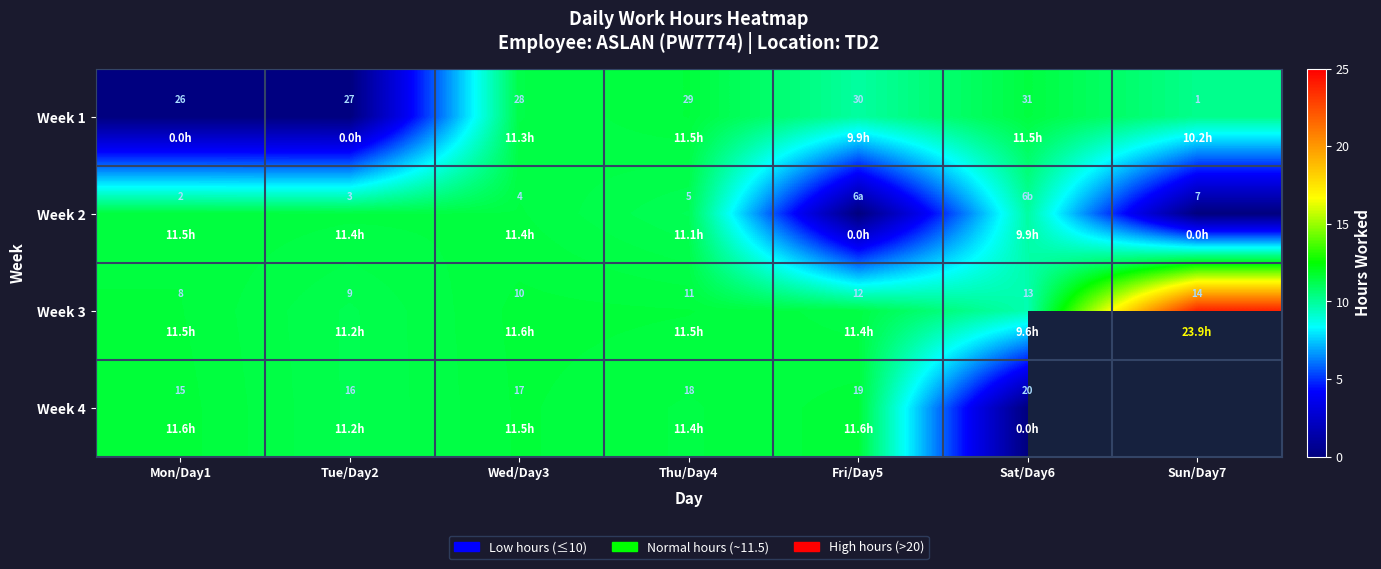

Which series has the widest spread of values?

Week 3